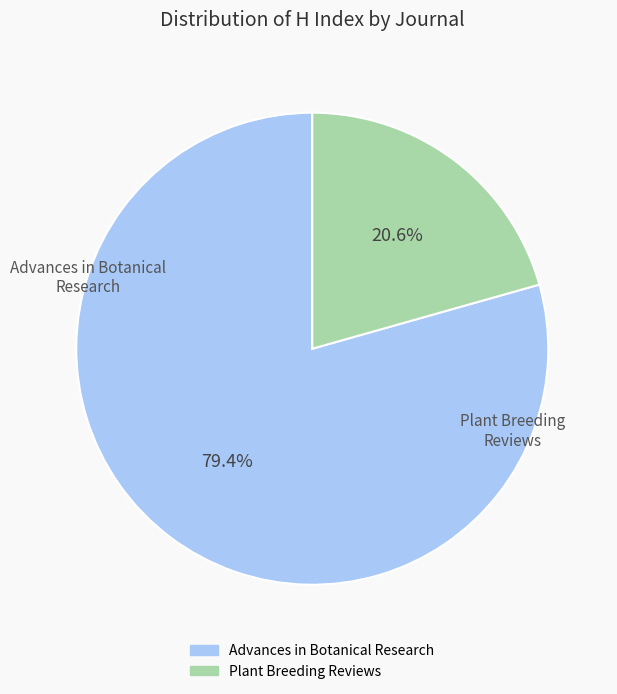

To the nearest percent, what is the average slice percentage?

50%